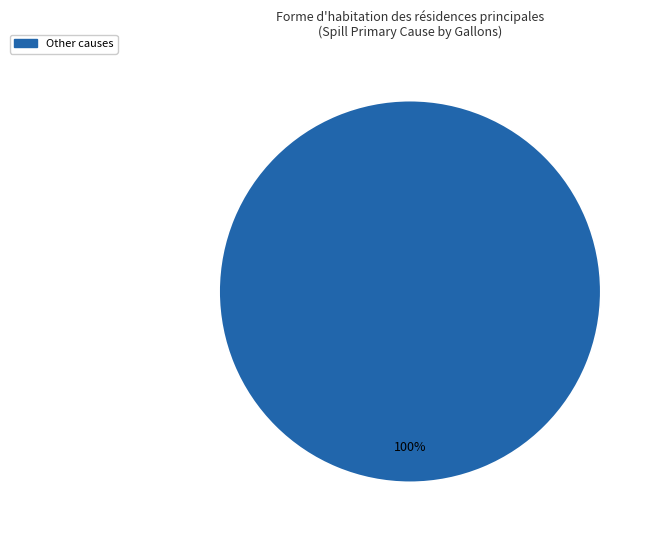

Is there a majority slice in this chart?

Yes